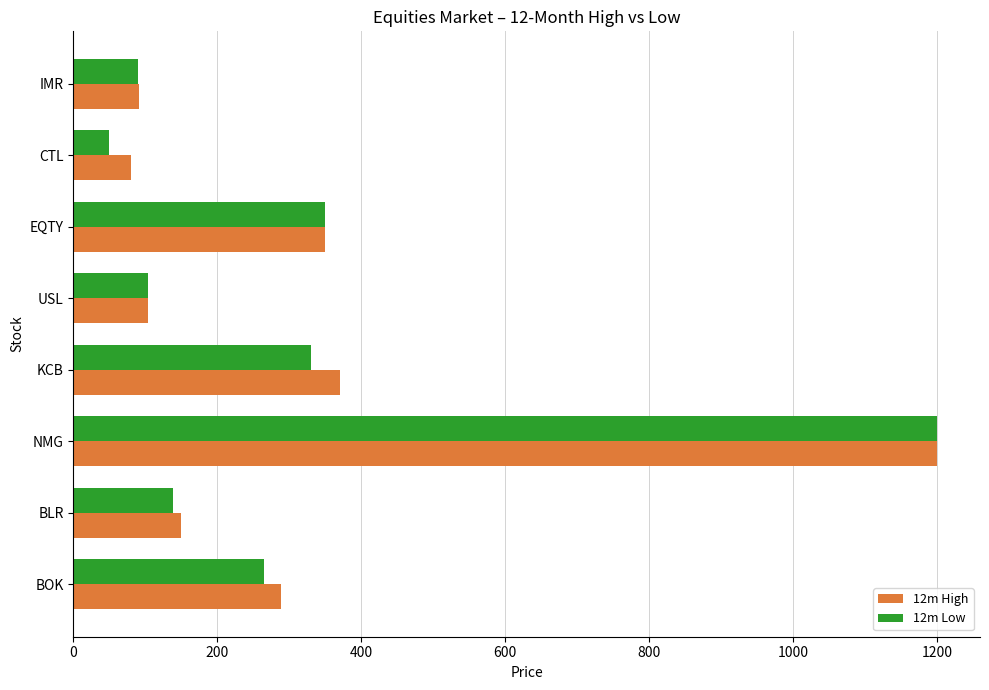

What is the average value of the 12m High series?

329